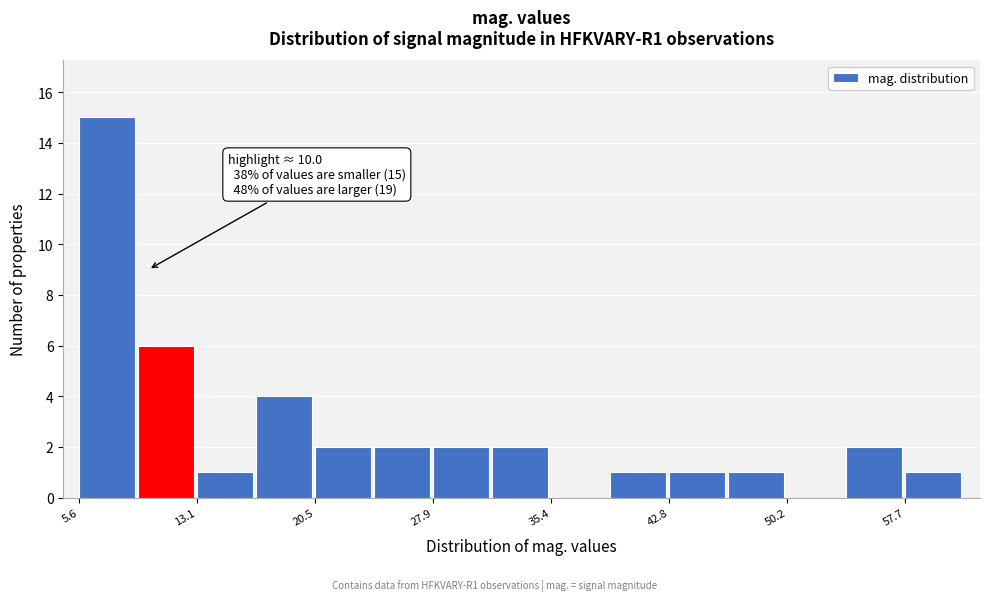

Read against the x-axis, roughly where is the centre of the tallest bar?

7